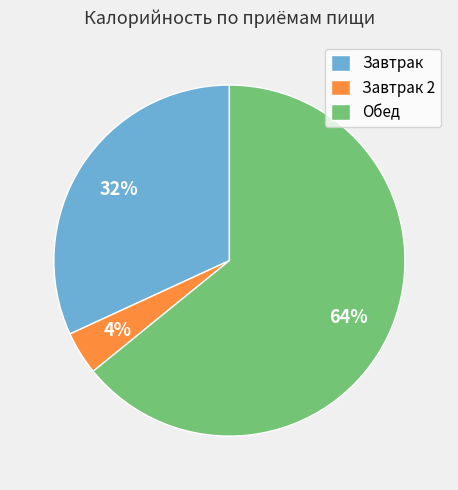

Which slice is the largest?

Обед